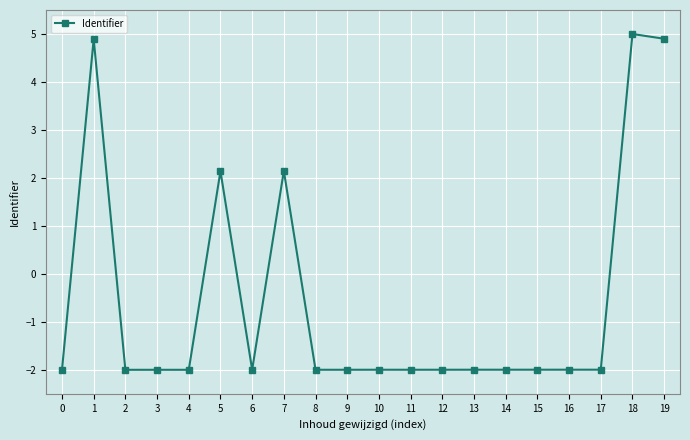

The value at 11 is -2.0. True or false?

True